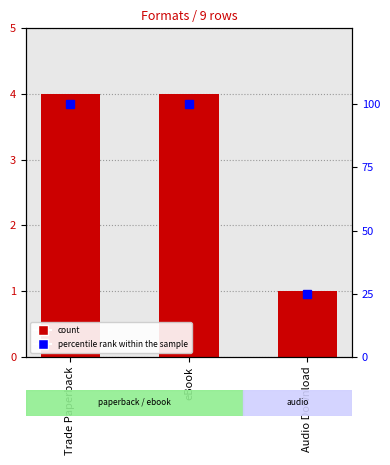

Where is Count nearest to the value 2?

Audio Download